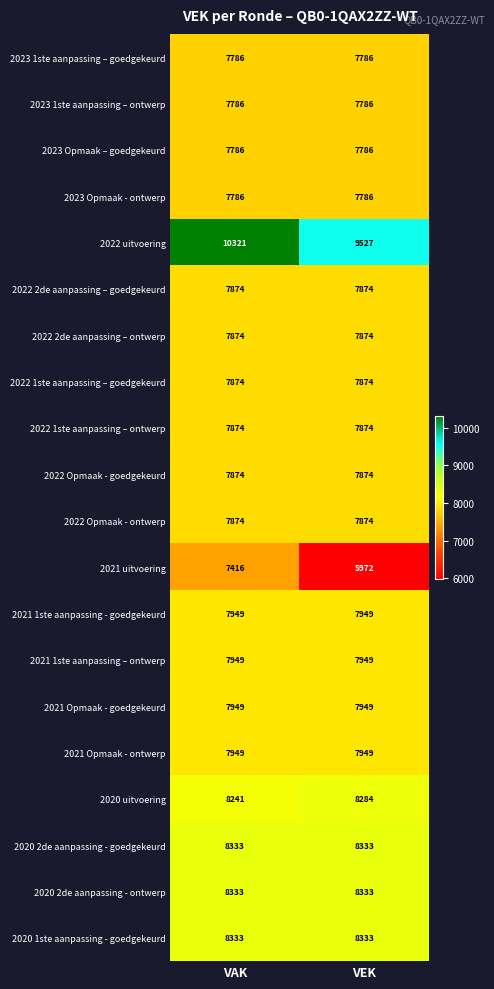

Which series has the widest spread of values?

2021 uitvoering